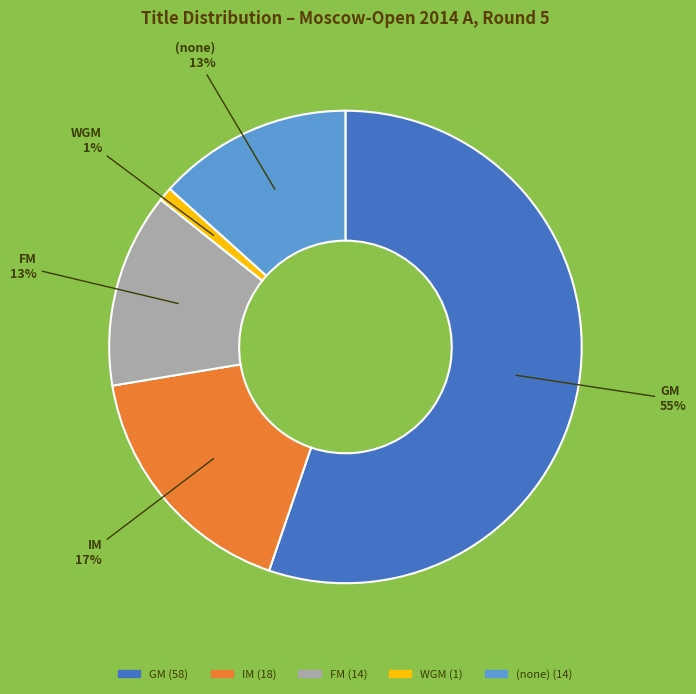

Is it true that IM is 17% of the pie?

True